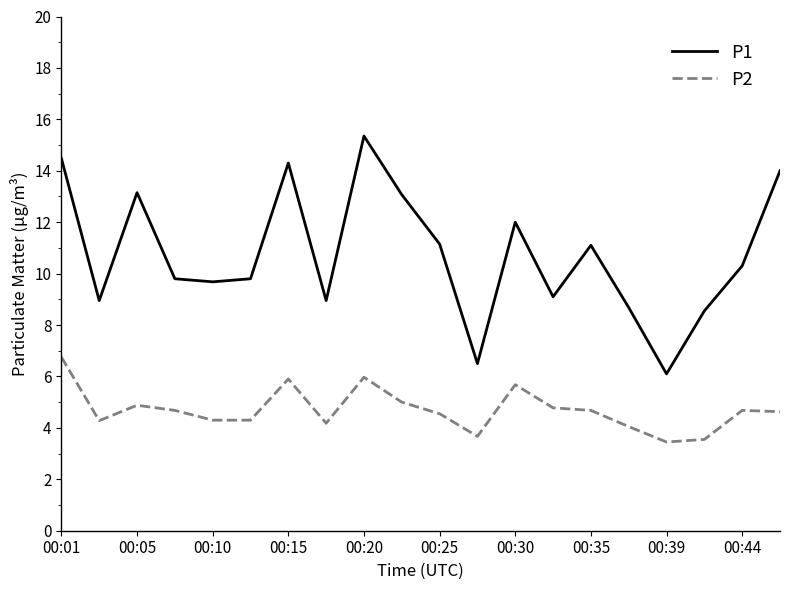

List the series in order of their overall mean, highest first.

P1, P2